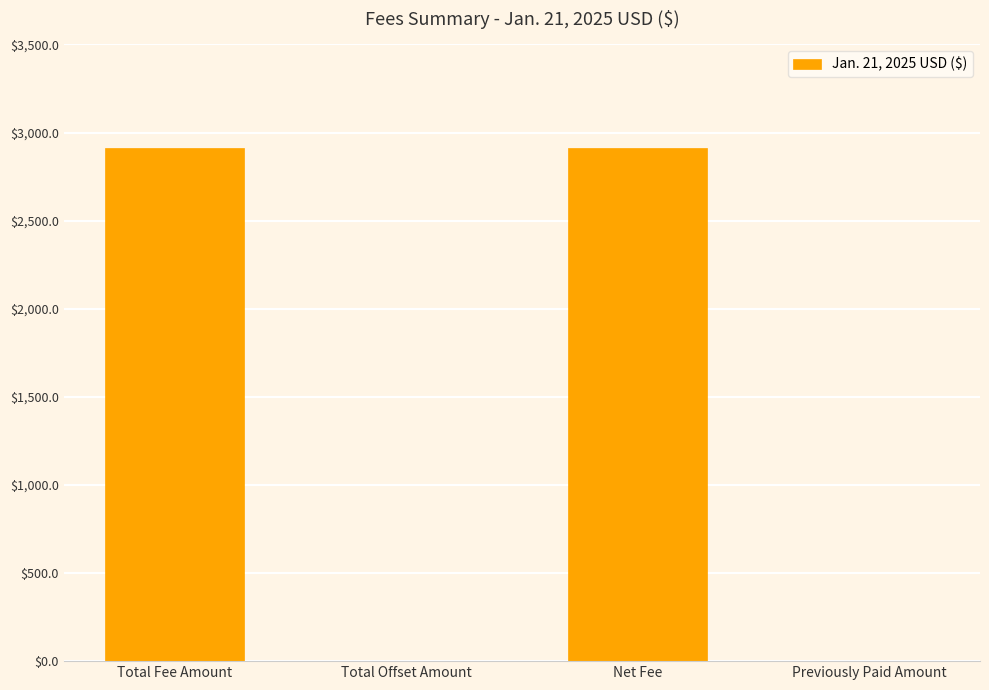

What is the maximum value shown in the chart?

2910.2